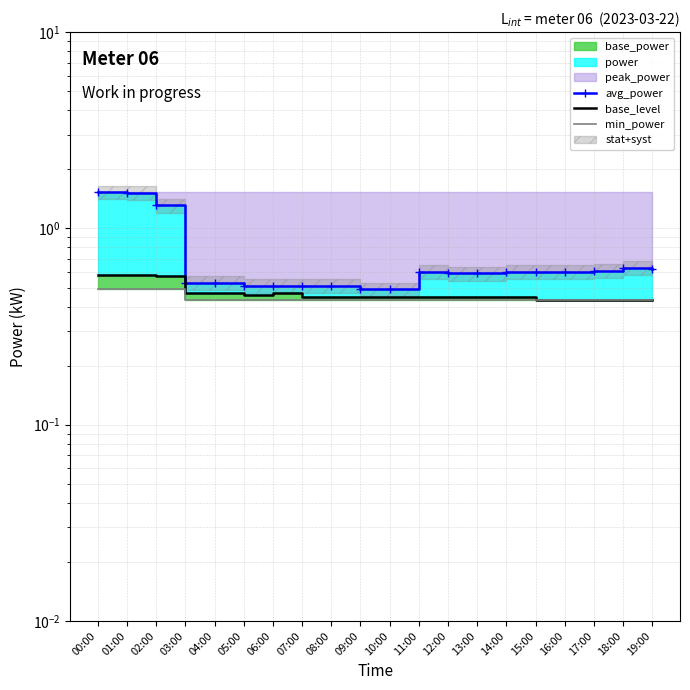

Between 13:00 and 19:00, which series saw the biggest shift?

avg_power